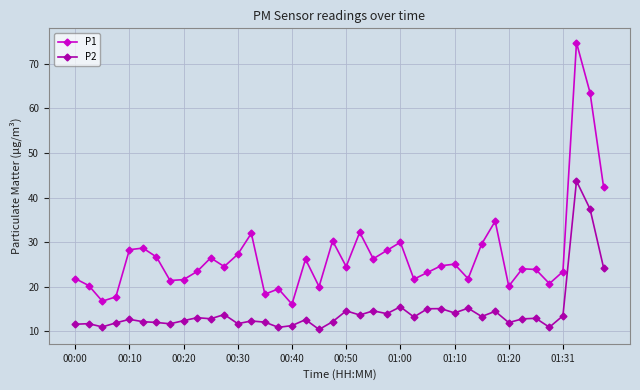

What is the lowest value of the P2 series?

10.4